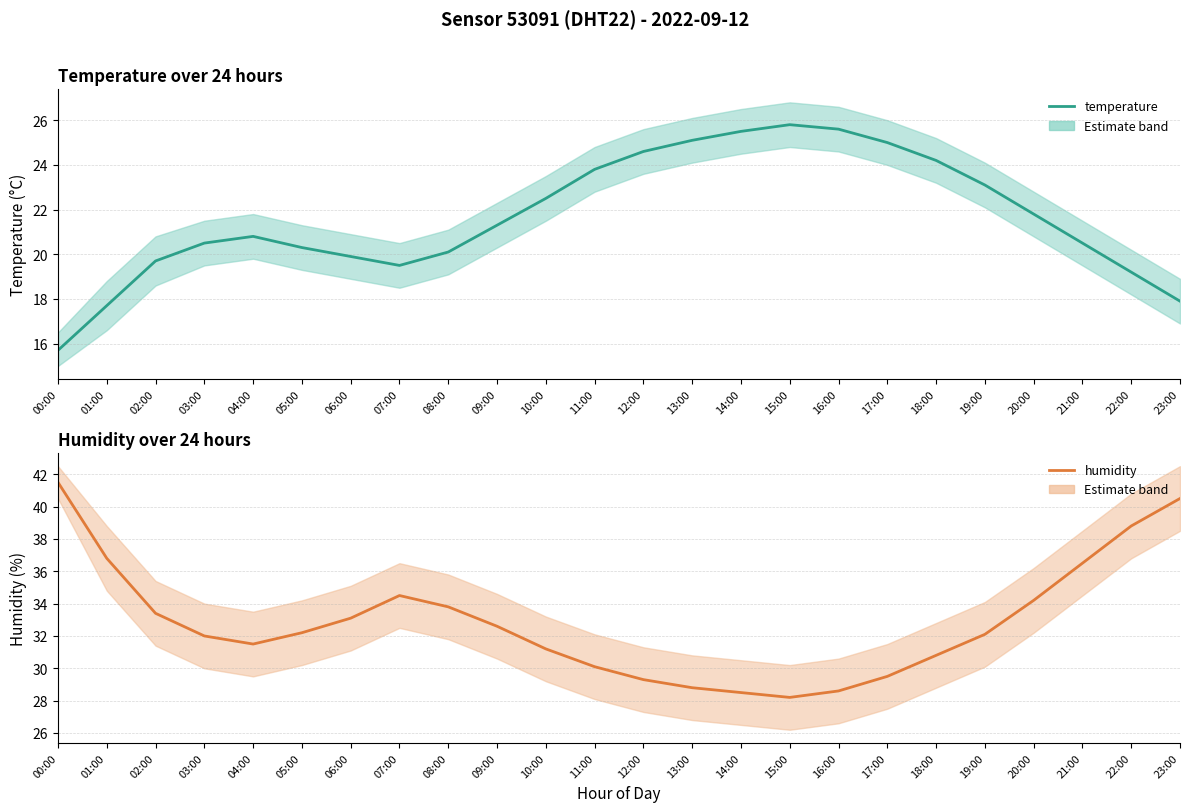

Rank the series by their average value, from highest to lowest.

humidity, temperature